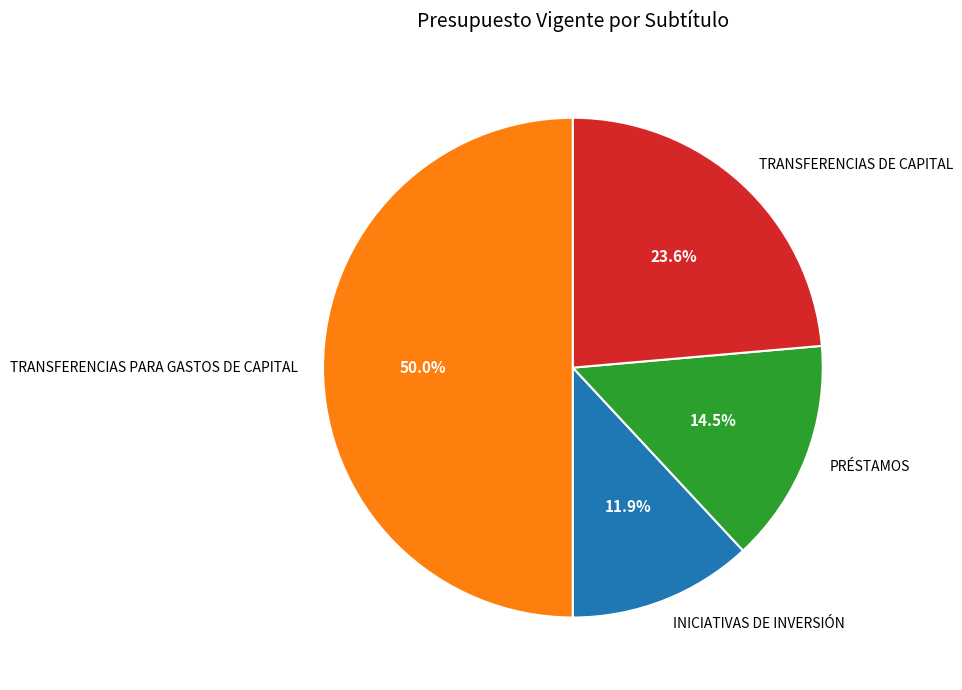

Which category has the smallest portion of the pie?

INICIATIVAS DE INVERSIÓN